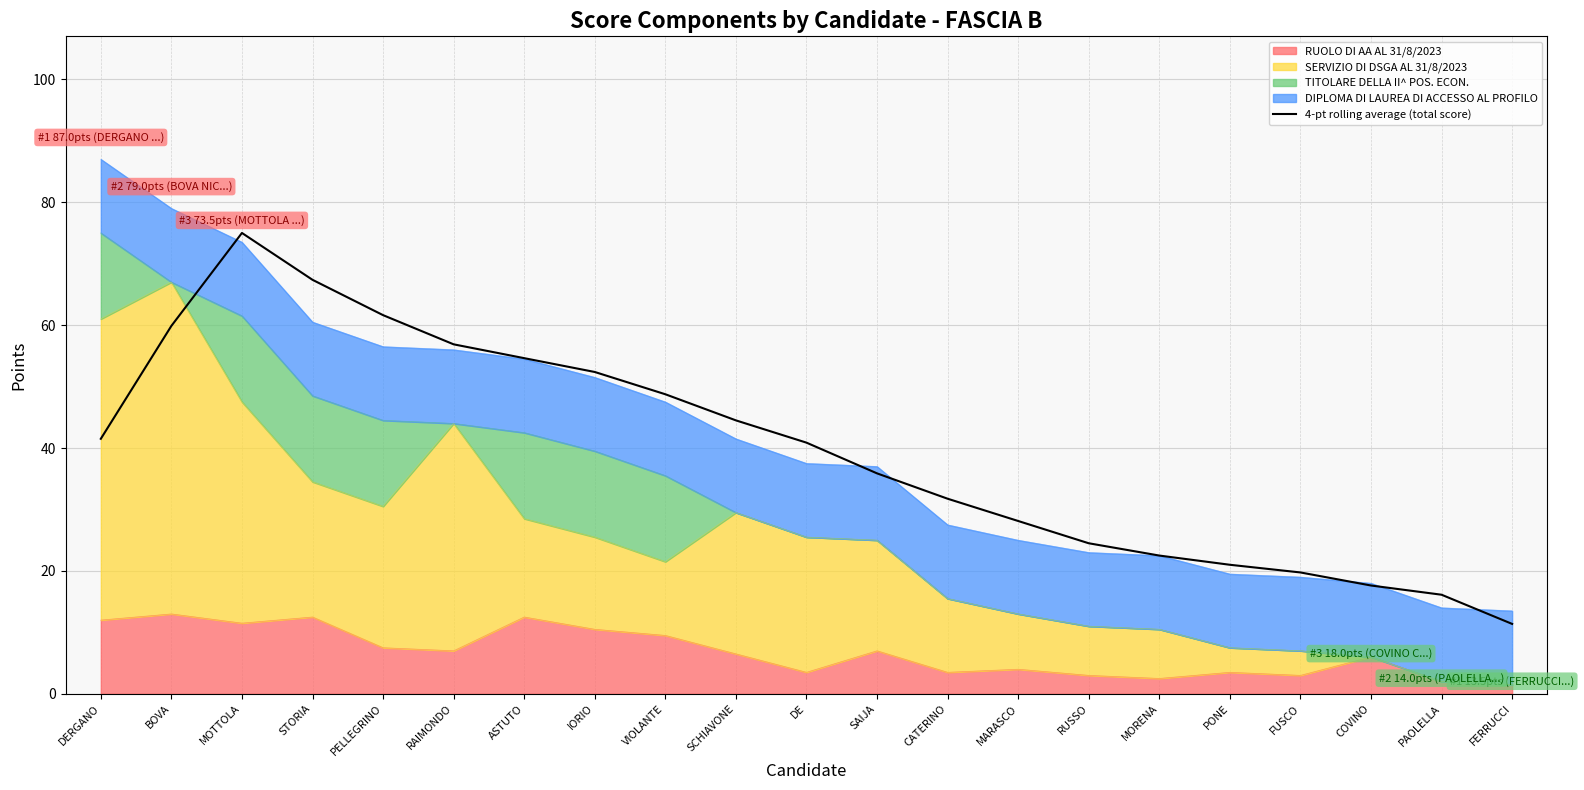

Rank the categories by value from lowest to highest.

FERRUCCI, PAOLELLA, COVINO, FUSCO, PONE, MORENA, RUSSO, MARASCO, CATERINO, SAIJA, DE, DERGANO, SCHIAVONE, VIOLANTE, IORIO, ASTUTO, RAIMONDO, BOVA, PELLEGRINO, STORIA, MOTTOLA